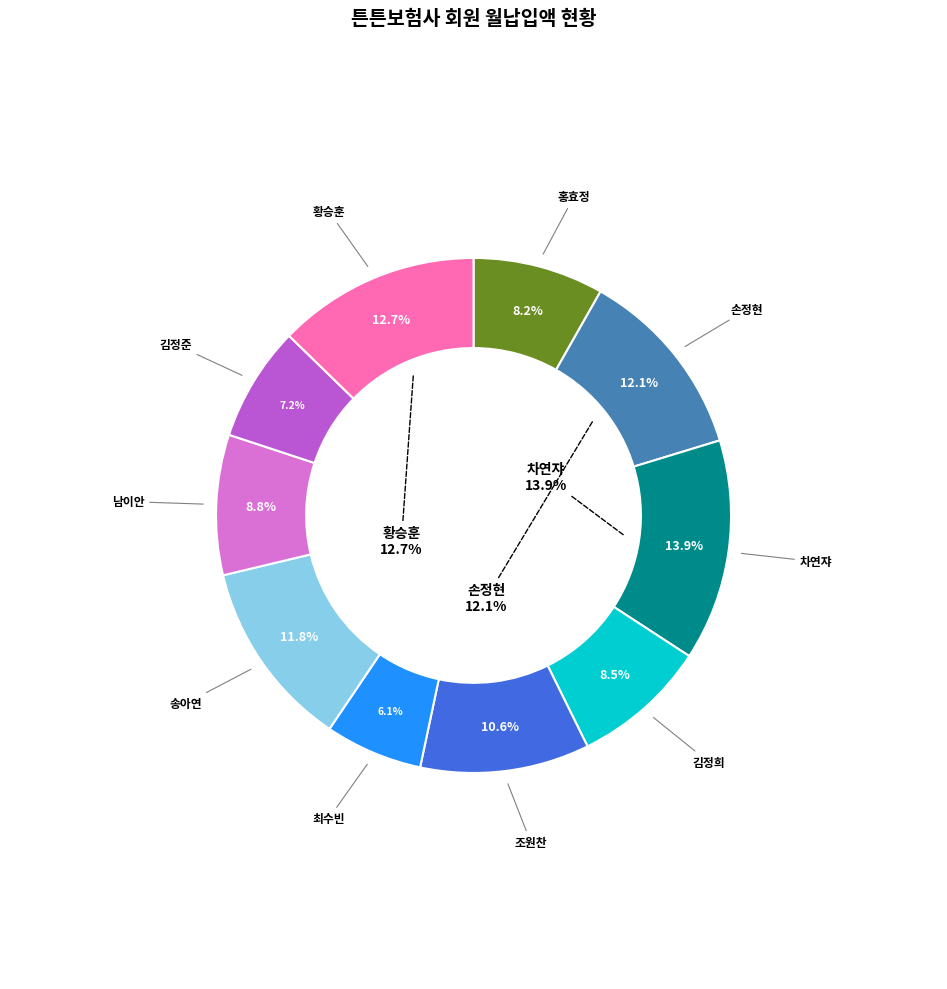

How many slices are in this pie chart?

10